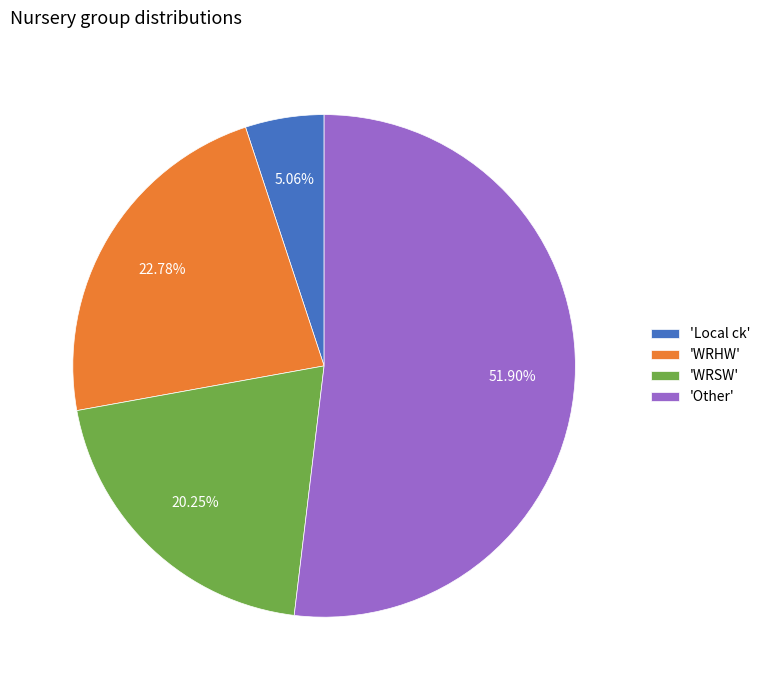

Rank the categories by value from highest to lowest.

'Other', 'WRHW', 'WRSW', 'Local ck'